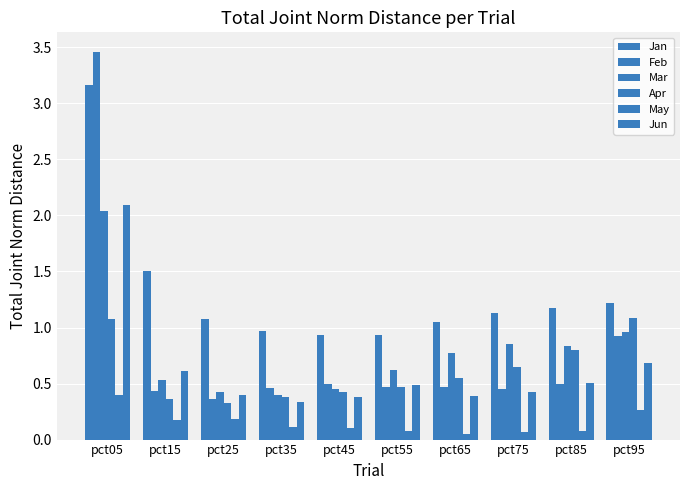

What is the average value of the May series?

0.2